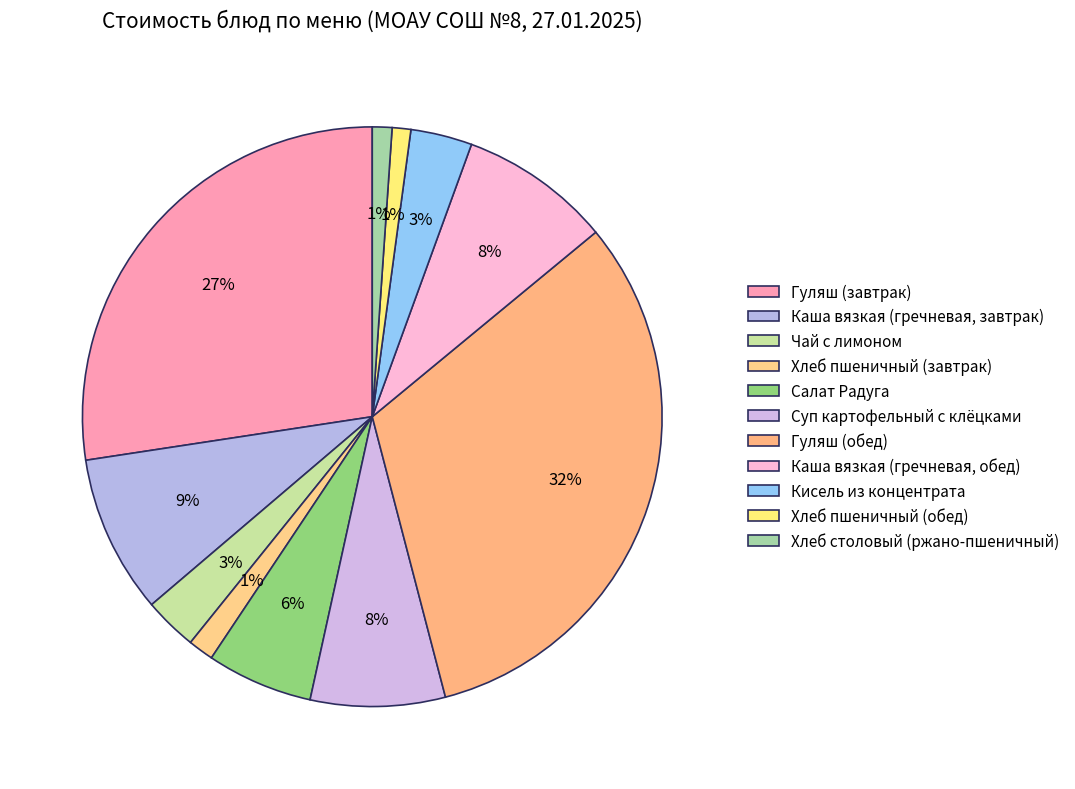

Does Салат Радуга account for over 50% of the chart?

No